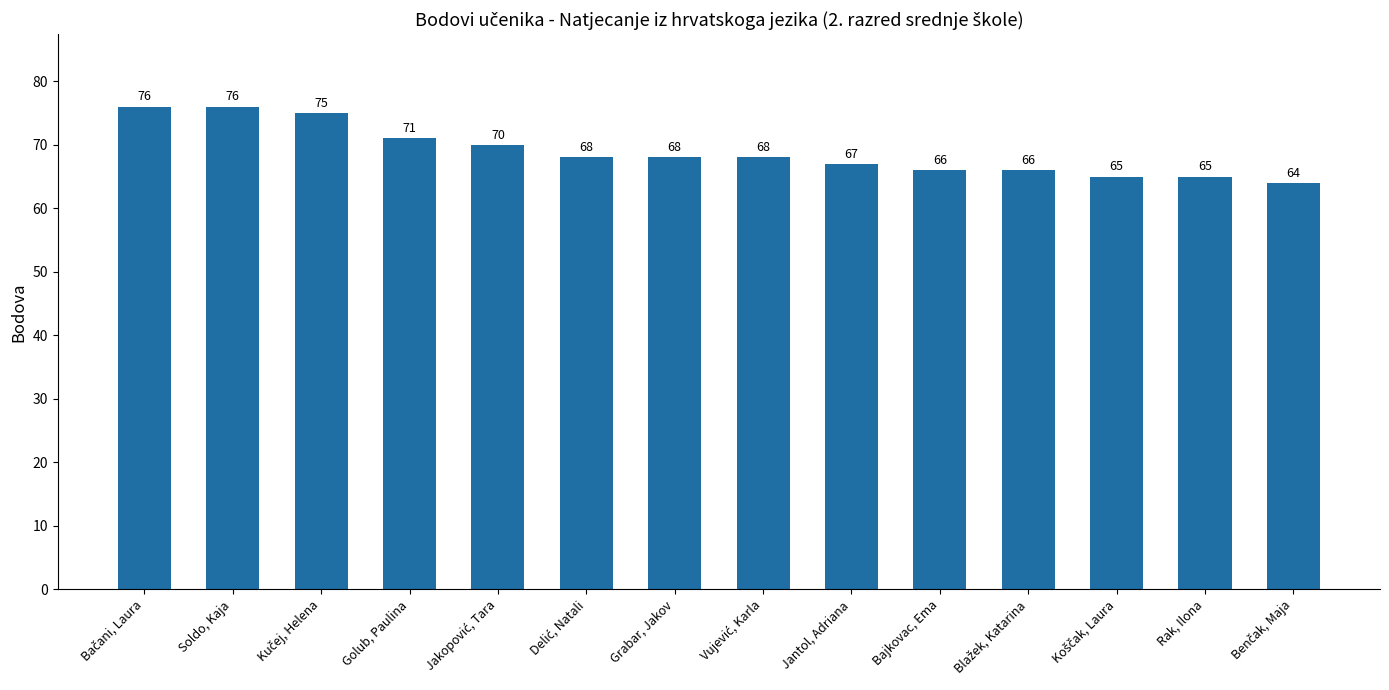

Reading right to left, what are all the values shown in this chart?

64	65	65	66	66	67	68	68	68	70	71	75	76	76